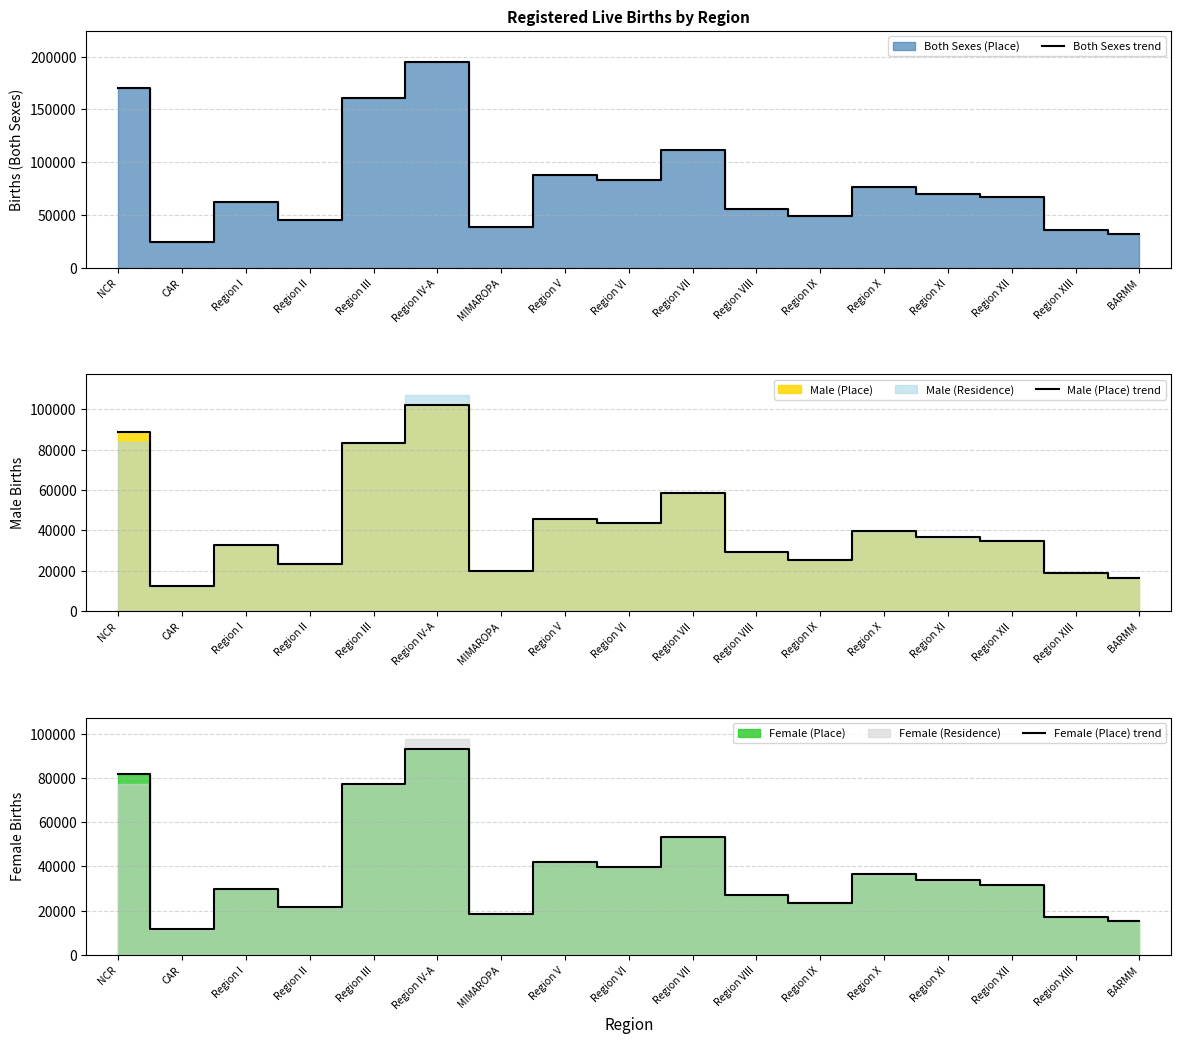

At which category does the chart reach its minimum across all series?

CAR